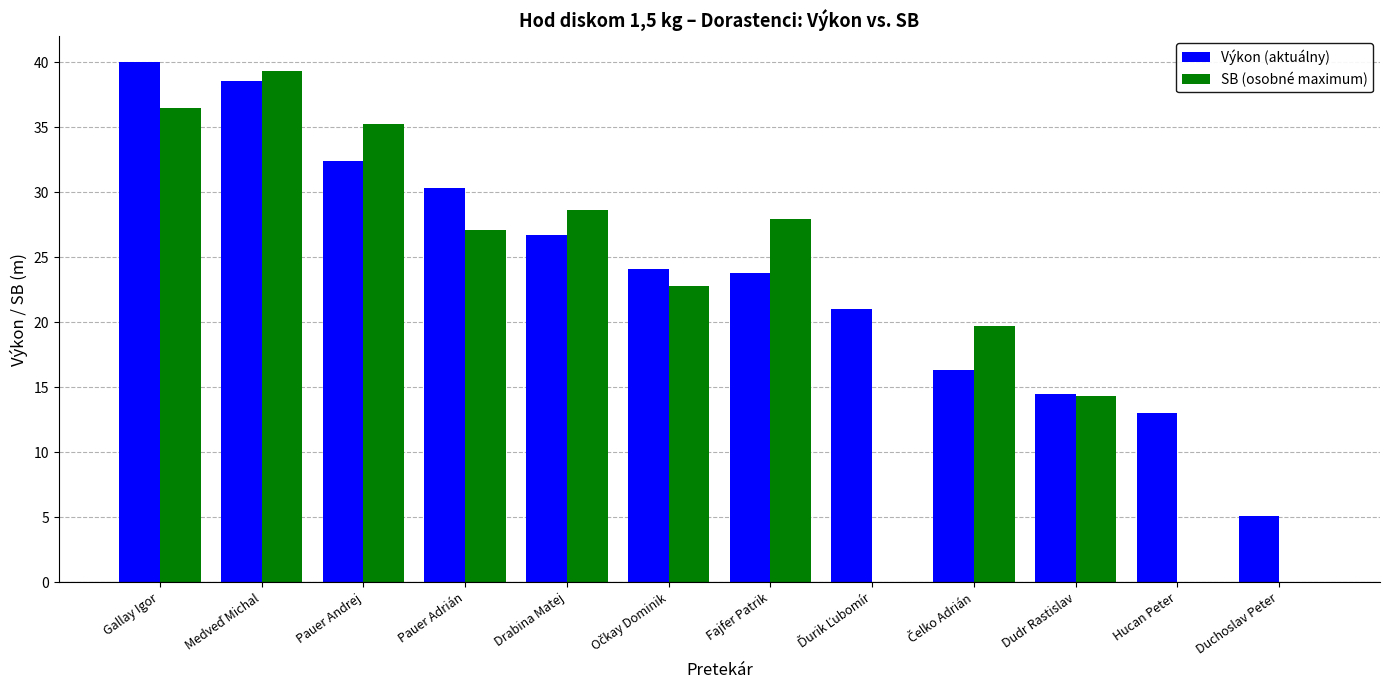

How many data points in SB (osobné maximum) are above 27?

6